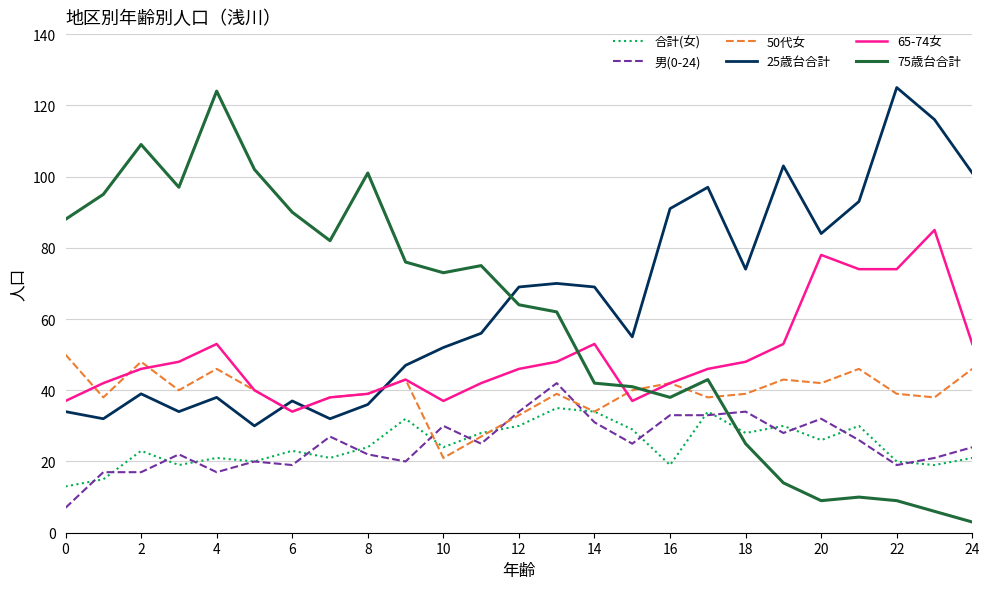

What is the smallest value displayed?

3